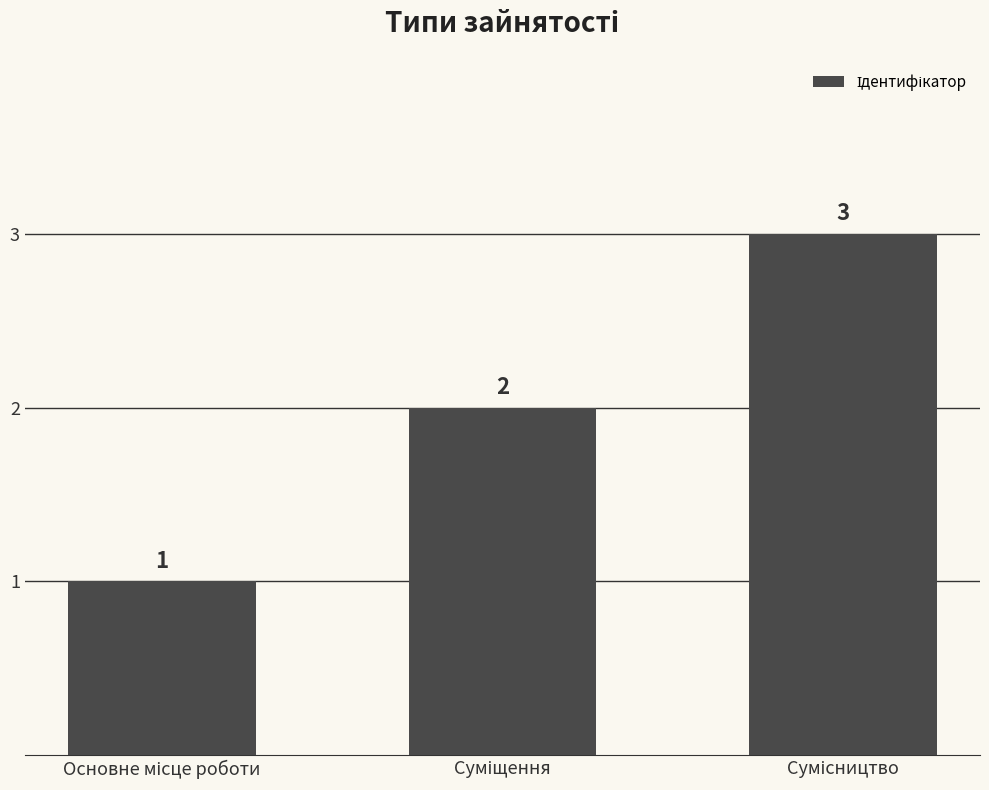

Does the chart contain any negative values?

No